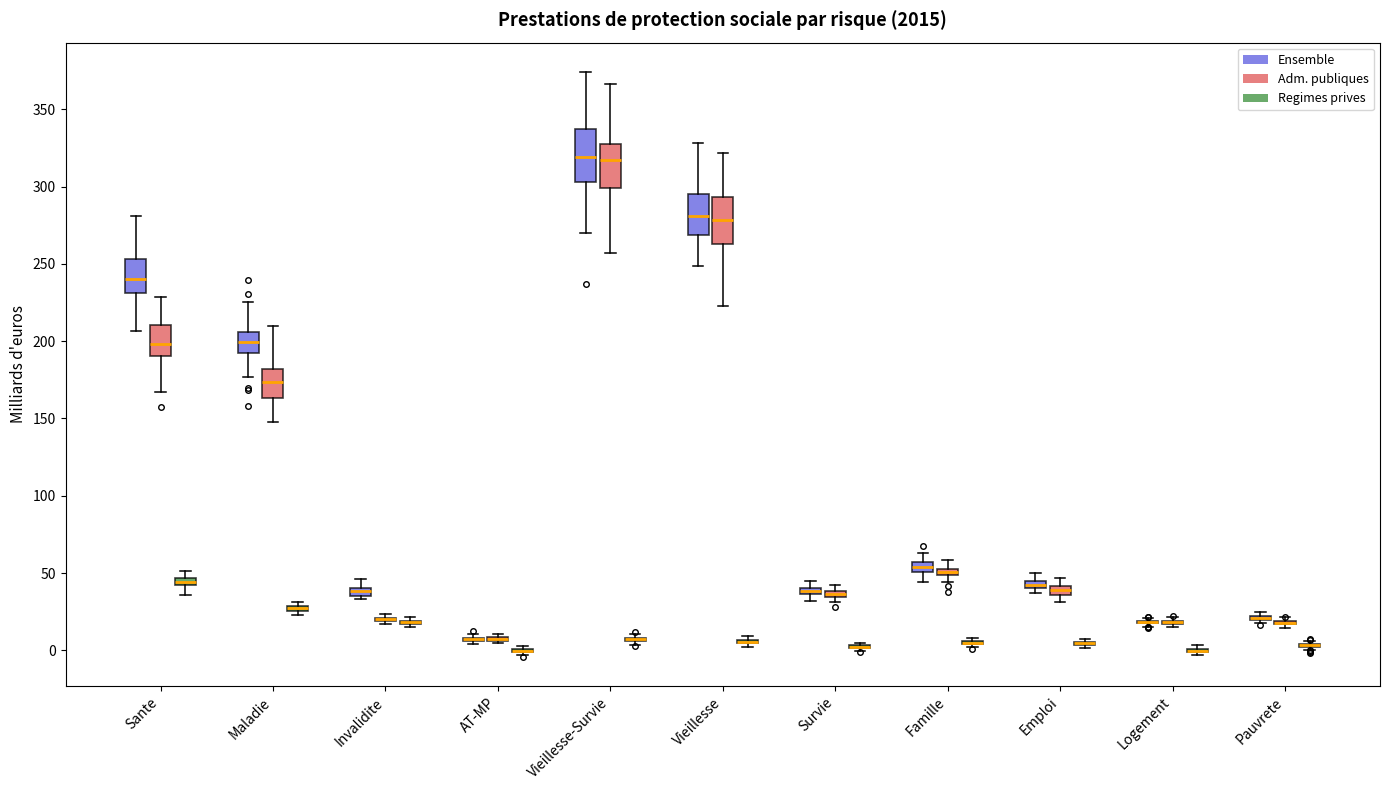

Where is the lower edge of the box for Vieillesse (Ensemble) on the y-axis? The values are not printed on the chart, so give them approximately, as read against the axis.

270